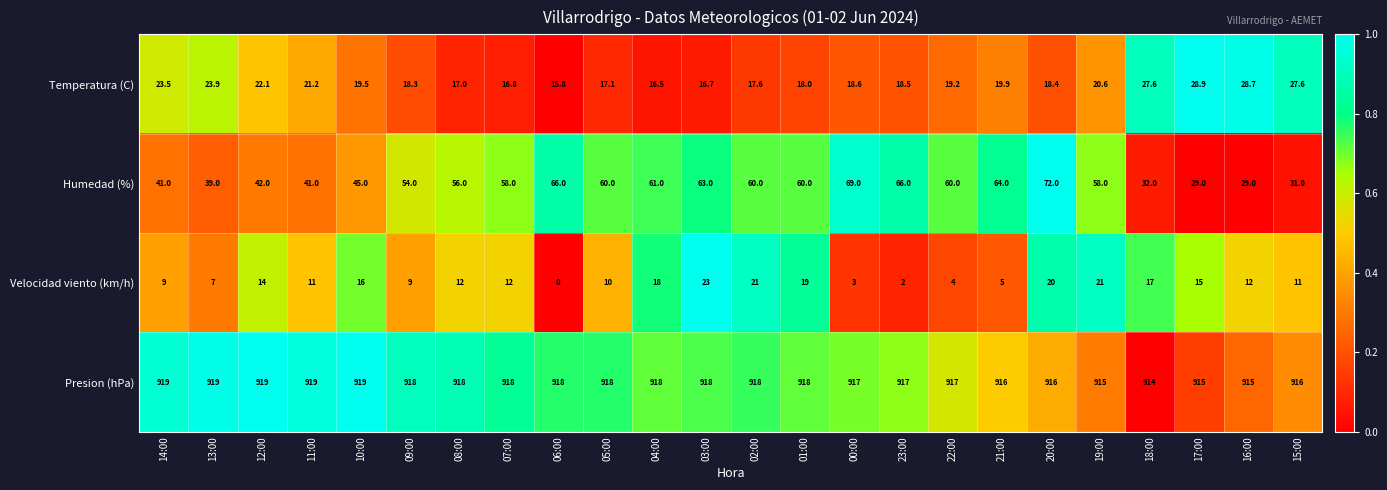

At which category is the sum across all series the highest?

20:00